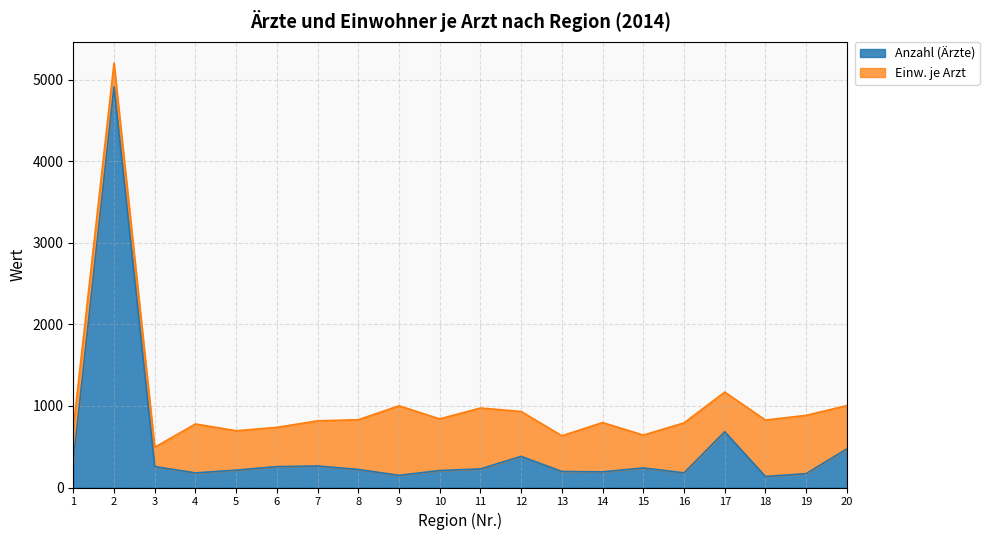

What is the total value across all series at 13?

634.4